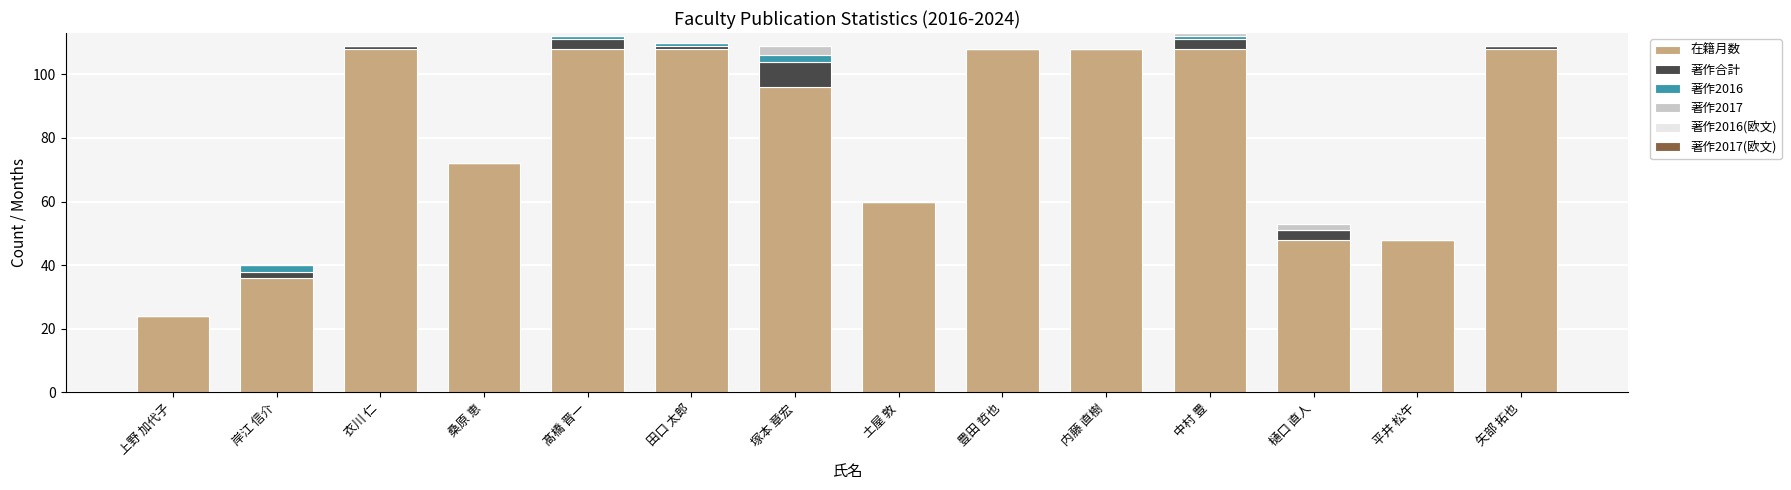

The 在籍月数 series shows 72 at 桑原 恵. True or false?

True